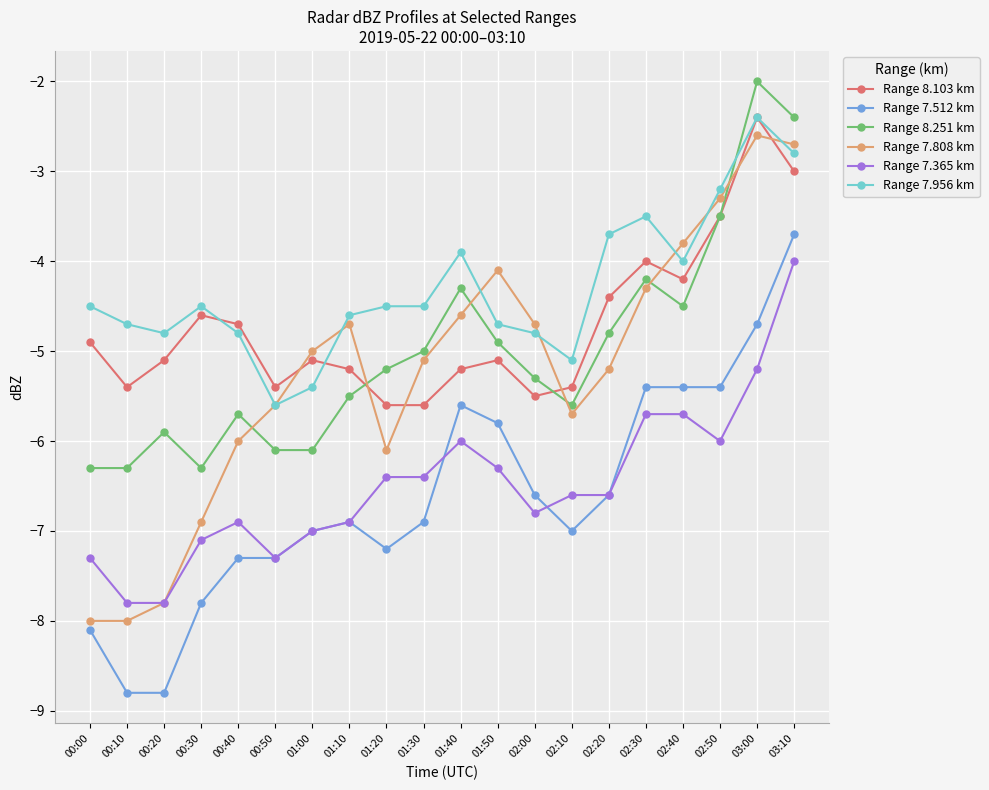

True or false: Range 7.365 km has more than 1 points higher than both neighbors.

True